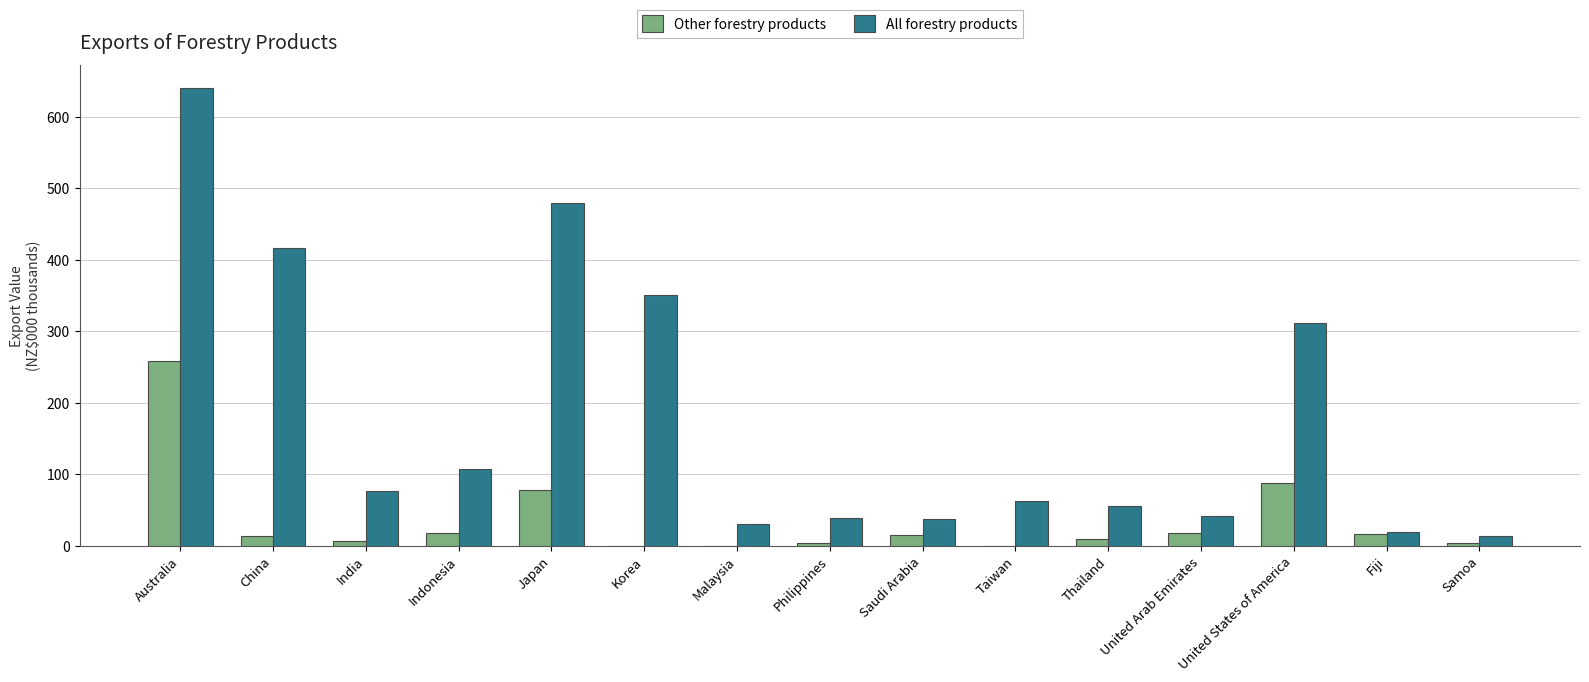

True or false: Other forestry products has a value of 7.0 at India.

True